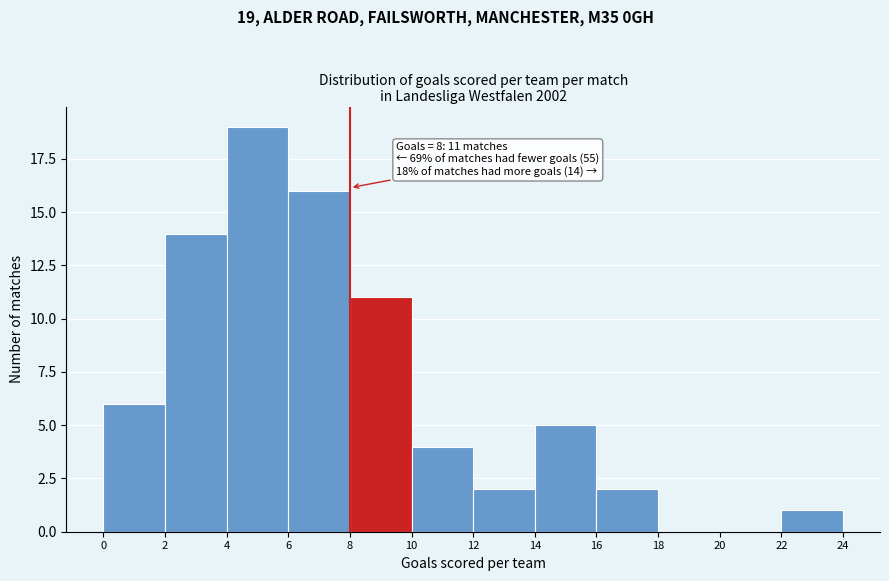

Which range on the x-axis has the tallest bar?

4 to 6